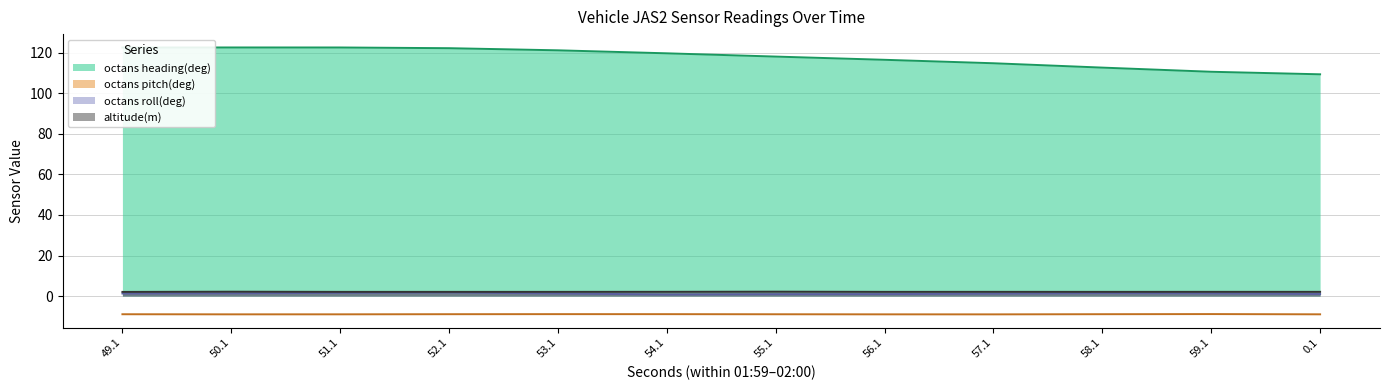

Reading right to left, extract all data points from this chart.

octans heading(deg): 0.1=109.4	59.1=110.7	58.1=112.7	57.1=114.8	56.1=116.5	55.1=118.1	54.1=119.8	53.1=121.2	52.1=122.3	51.1=122.6	50.1=122.6	49.1=122.6
octans pitch(deg): 0.1=-9.0	59.1=-8.9	58.1=-8.9	57.1=-9.0	56.1=-9.0	55.1=-9.0	54.1=-8.9	53.1=-8.9	52.1=-8.9	51.1=-9.0	50.1=-9.0	49.1=-9.0
octans roll(deg): 0.1=1.0	59.1=1.3	58.1=1.4	57.1=1.2	56.1=1.0	55.1=0.9	54.1=0.8	53.1=1.3	52.1=1.8	51.1=1.6	50.1=1.3	49.1=1.3
altitude(m): 0.1=2.1	59.1=2.1	58.1=2.1	57.1=2.1	56.1=2.1	55.1=2.2	54.1=2.1	53.1=2.1	52.1=2.1	51.1=2.1	50.1=2.2	49.1=2.0